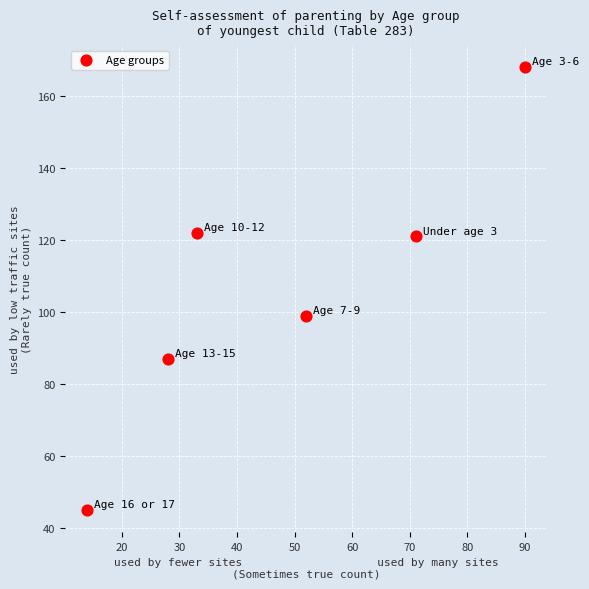

What Y value in the scatter plot is closest to 106?

99